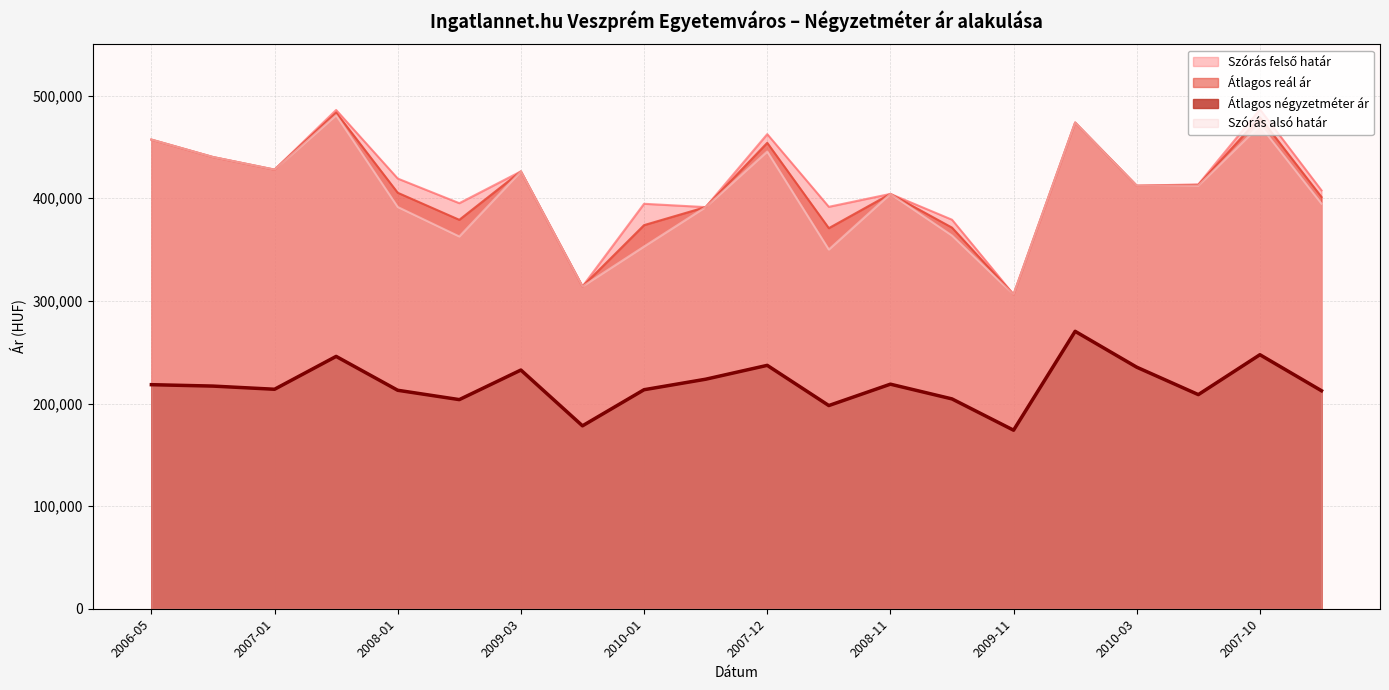

In Átlagos reál ár, how many points are higher than both neighbors (excluding endpoints)?

6